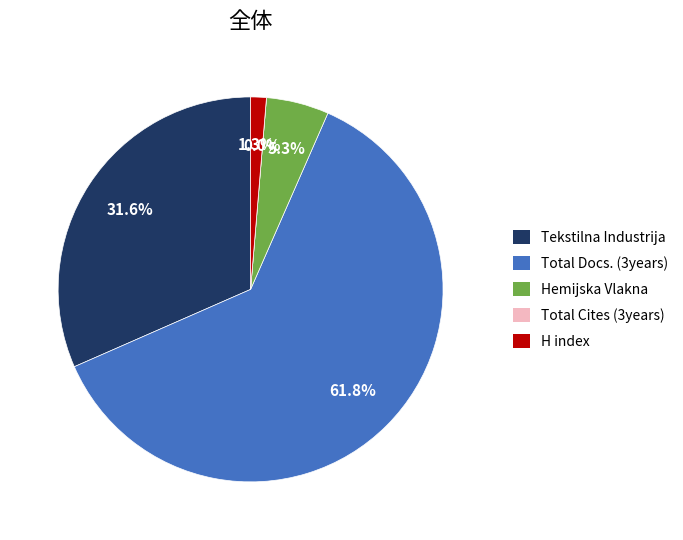

Approximately how many times larger is the value at Total Docs. (3years) compared to Tekstilna Industrija?

2.0